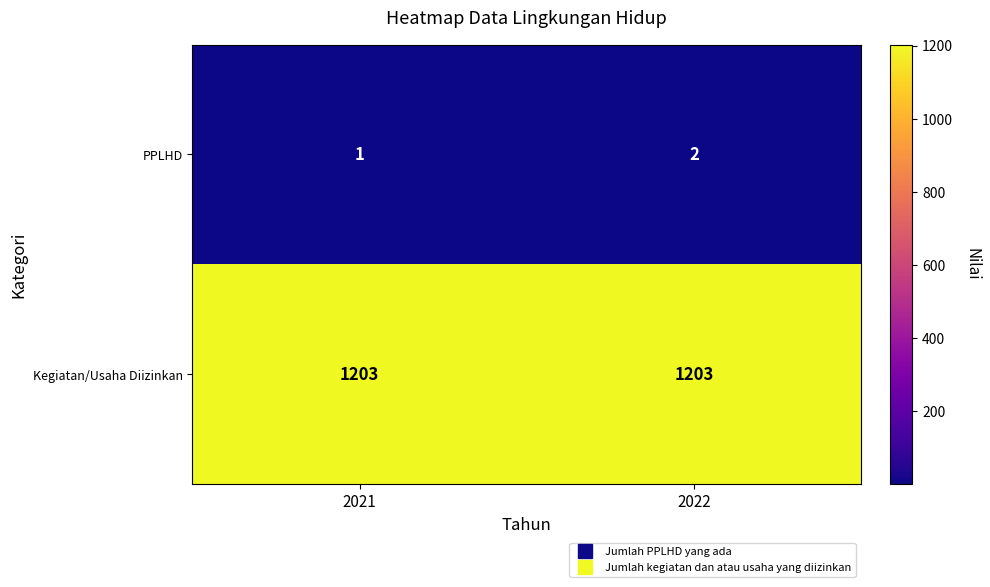

List the series in order of their overall mean, lowest first.

PPLHD, Kegiatan/Usaha Diizinkan